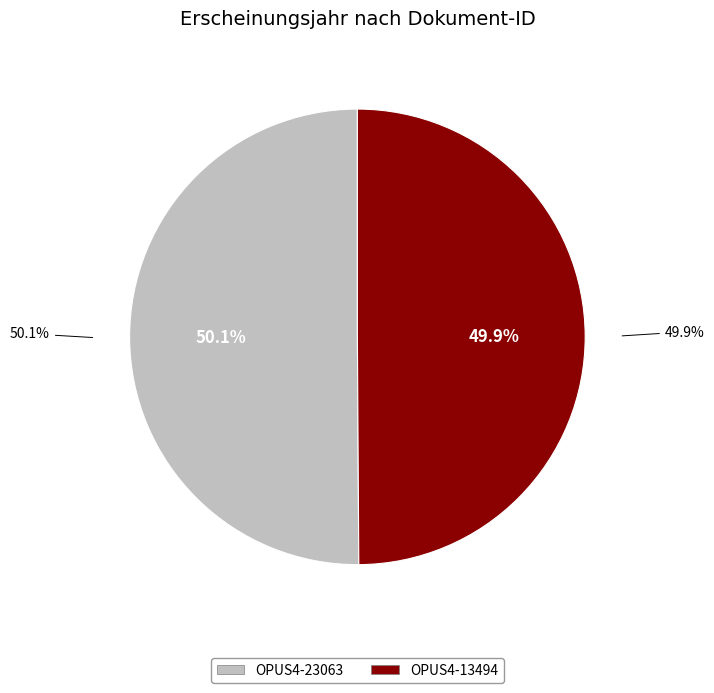

Is there any slice that represents more than half of the pie?

Yes